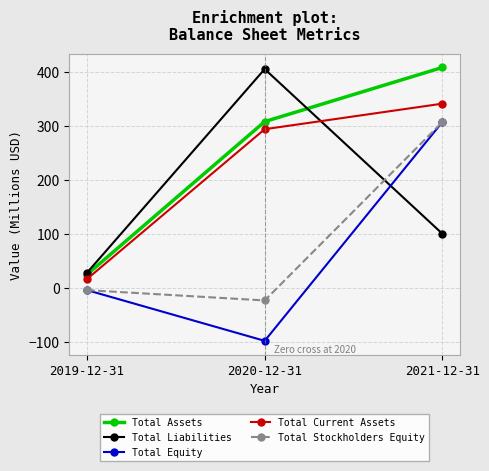

Is this an area chart (filled region under the line)?

No